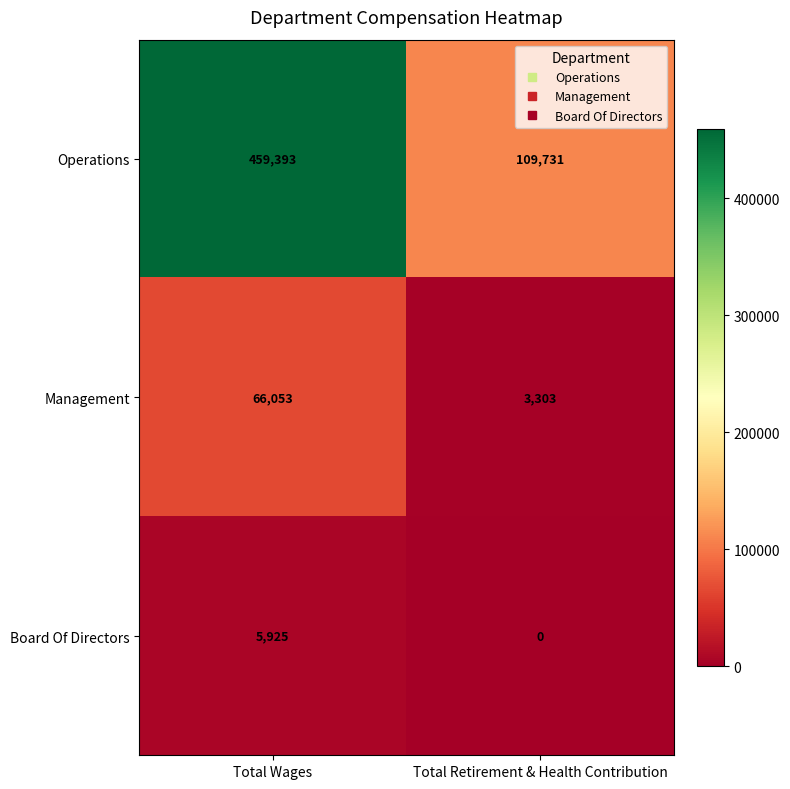

Which series has the largest total across all categories?

Operations